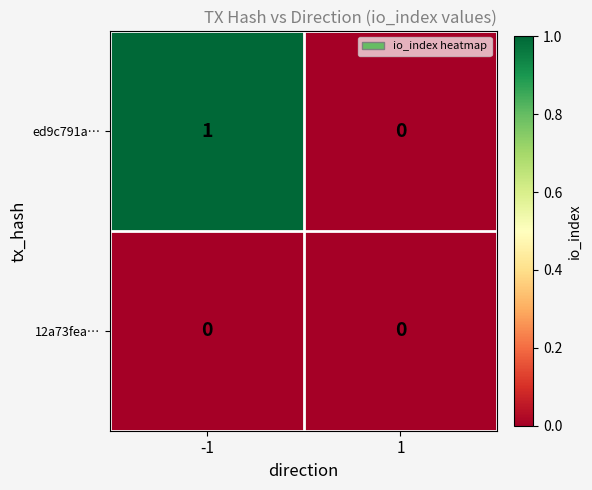

The ed9c791a… series shows 0 at -1. True or false?

False